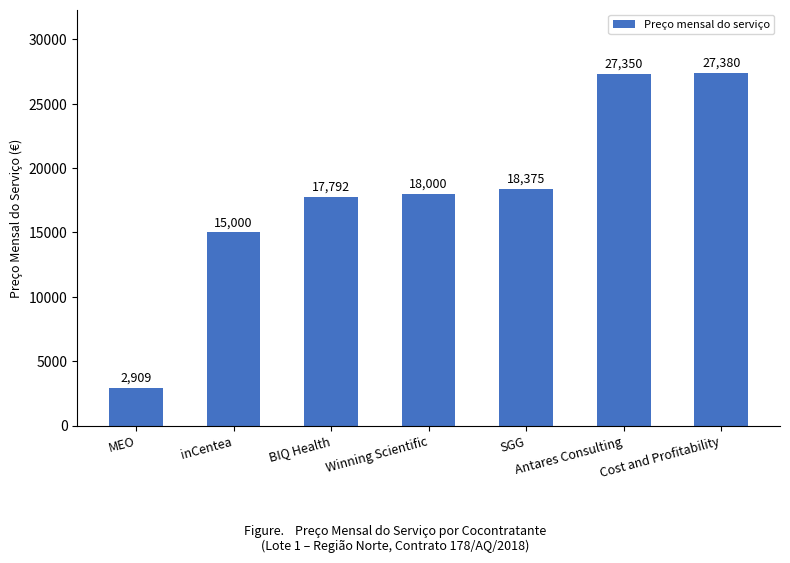

Approximately how many times larger is the value at MEO compared to inCentea?

0.2